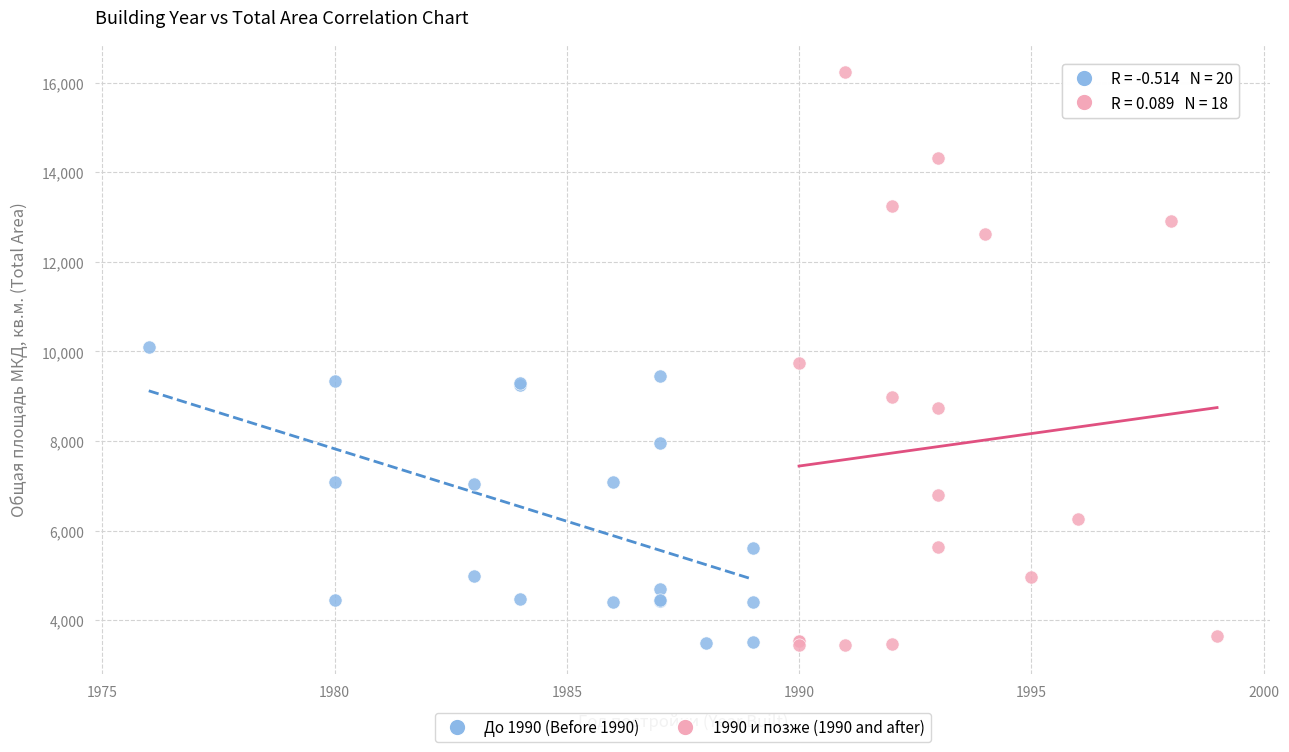

Which series has the widest spread of Y values?

1990 и позже (1990 and after)